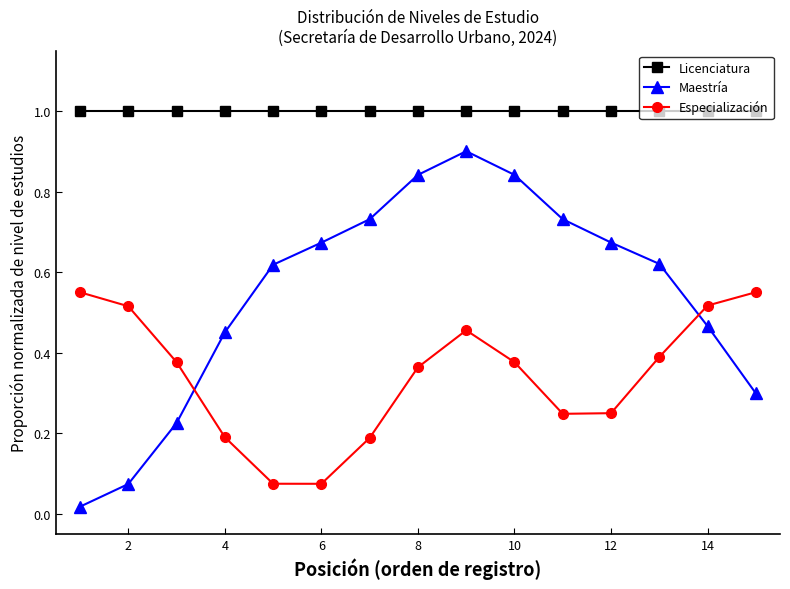

True or false: Licenciatura and Maestría cross at least once.

False